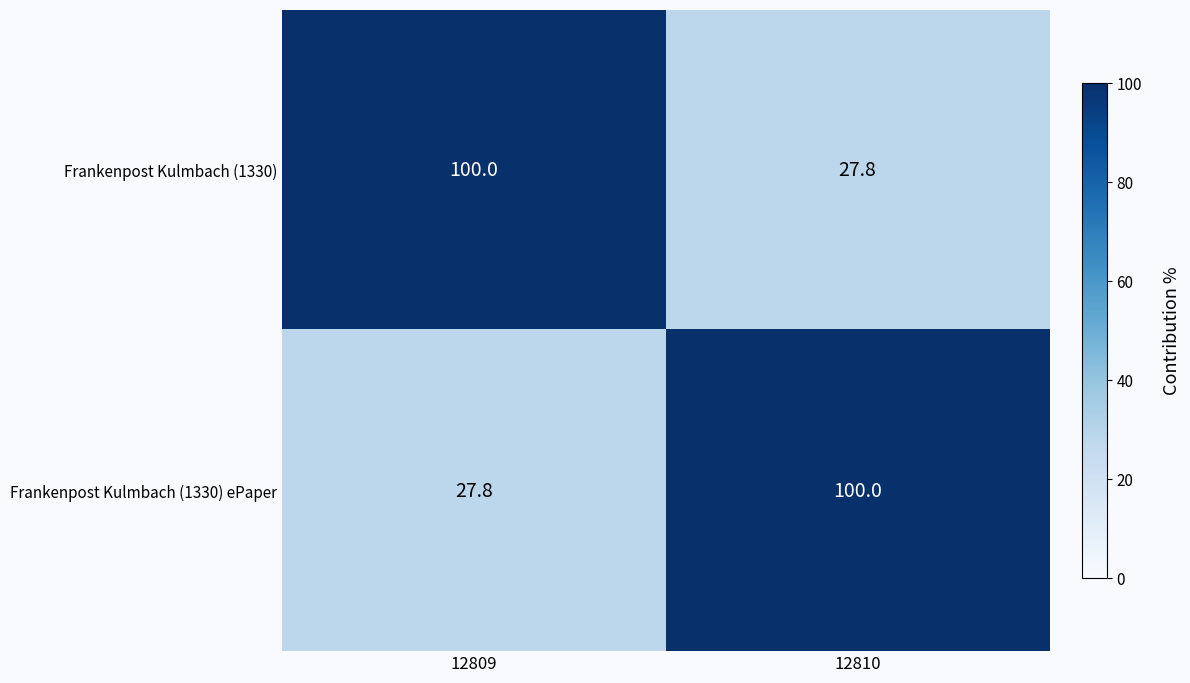

The Frankenpost Kulmbach (1330) series shows 27.8 at 12810. True or false?

True